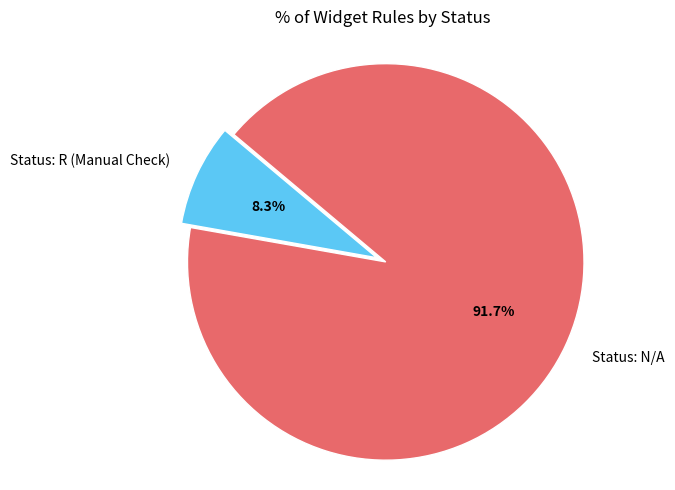

Combined, what portion of the pie is Status: N/A and Status: R (Manual Check)?

100.0%